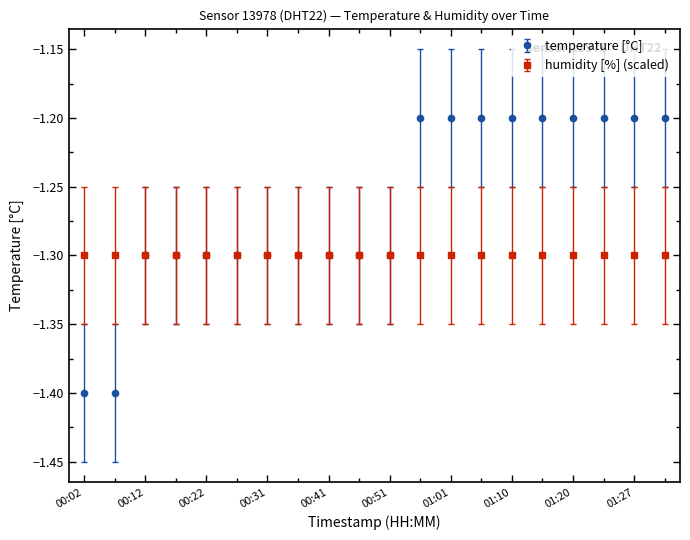

What is the minimum value shown in the chart?

-1.4